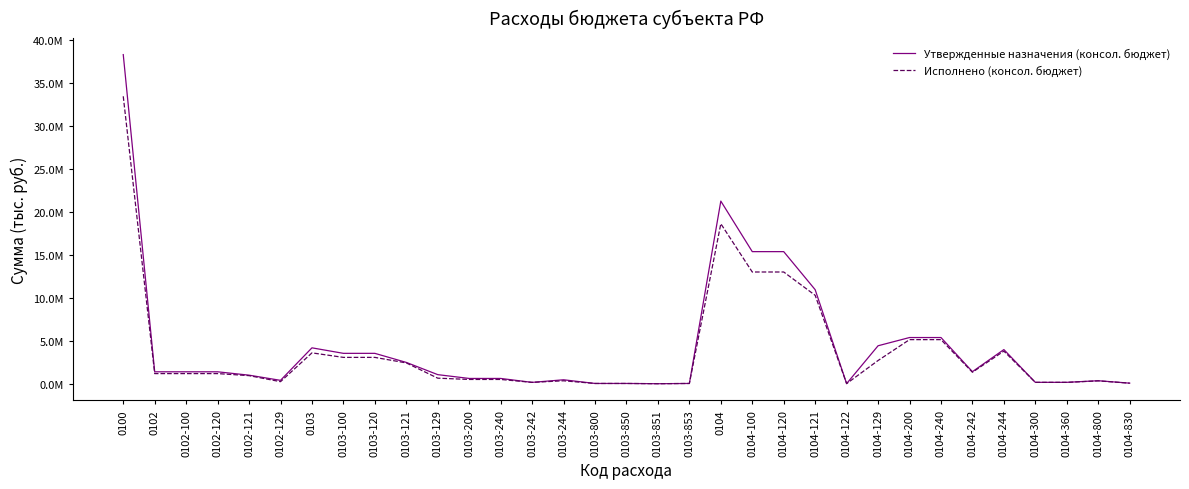

Reading left to right, transcribe all the data shown in this chart.

Утвержденные назначения (консол. бюджет): 0100=38335500.0	0102=1387000.0	0102-100=1387000.0	0102-120=1387000.0	0102-121=995000.0	0102-129=392000.0	0103=4179400.0	0103-100=3536600.0	0103-120=3536600.0	0103-121=2480600.0	0103-129=1056000.0	0103-200=613600.0	0103-240=613600.0	0103-242=155800.0	0103-244=457800.0	0103-800=29200.0	0103-850=29200.0	0103-851=200.0	0103-853=29000.0	0104=21270900.0	0104-100=15384100.0	0104-120=15384100.0	0104-121=10950900.0	0104-122=13200.0	0104-129=4420000.0	0104-200=5378700.0	0104-240=5378700.0	0104-242=1402000.0	0104-244=3976700.0	0104-300=160000.0	0104-360=160000.0	0104-800=348100.0	0104-830=64000.0
Исполнено (консол. бюджет): 0100=33479621.9	0102=1178255.0	0102-100=1178255.0	0102-120=1178255.0	0102-121=940579.3	0102-129=237675.8	0103=3591964.6	0103-100=3066334.6	0103-120=3066334.6	0103-121=2421986.1	0103-129=644348.4	0103-200=496700.9	0103-240=496700.9	0103-242=155469.2	0103-244=341231.7	0103-800=28929.1	0103-850=28929.1	0103-851=104.9	0103-853=28824.1	0104=18634392.9	0104-100=13012481.4	0104-120=13012481.4	0104-121=10297630.9	0104-122=11487.9	0104-129=2703362.6	0104-200=5134082.0	0104-240=5134082.0	0104-242=1337559.2	0104-244=3796522.8	0104-300=157200.0	0104-360=157200.0	0104-800=330629.4	0104-830=63621.6